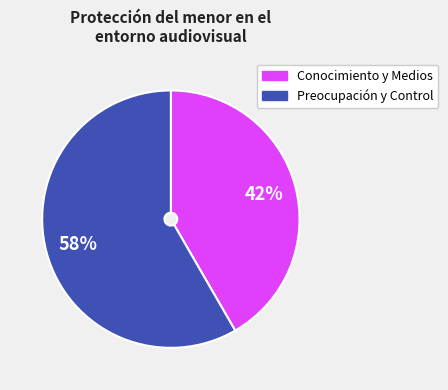

Does any single category account for the majority?

Yes